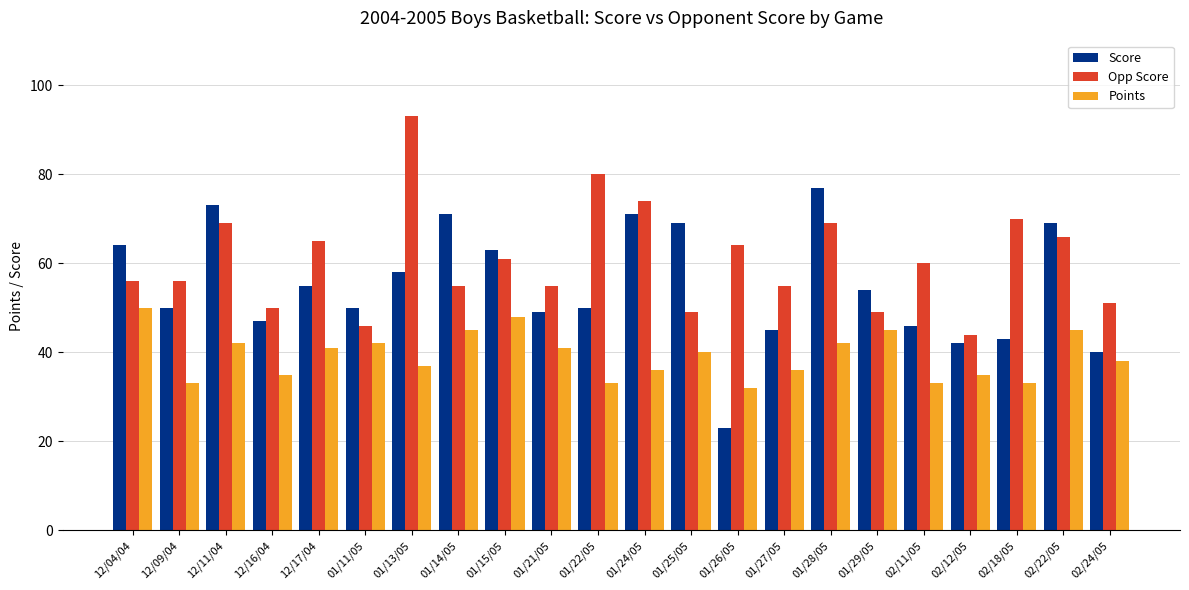

Count the number of categories in the chart.

22